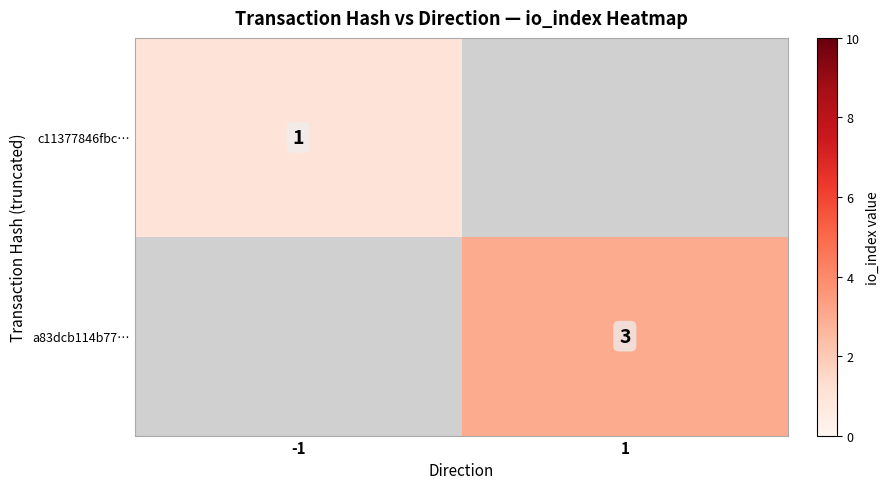

The a83dcb114b77… series shows 3 at 1. True or false?

True